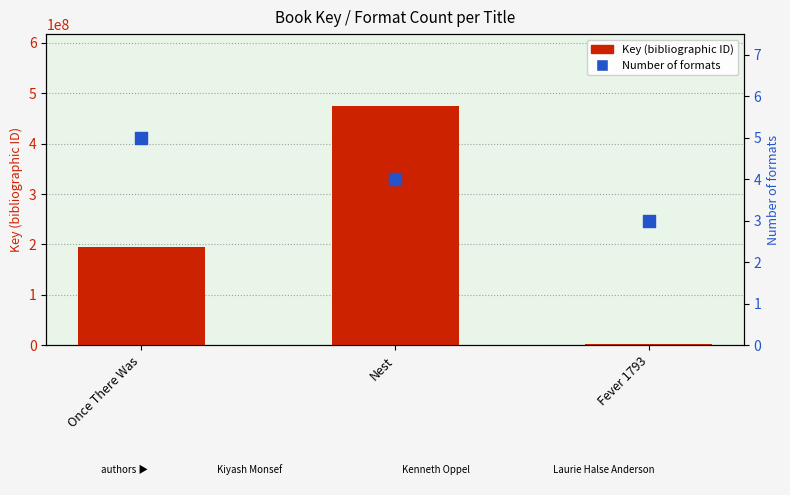

Which series has the widest spread of Y values?

Key (bibliographic ID)